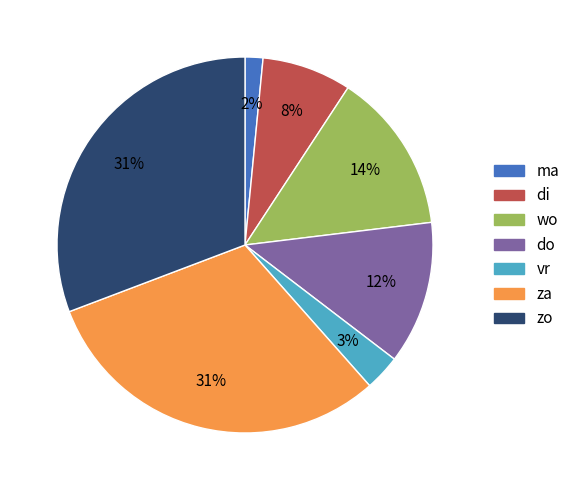

Does ma account for over 50% of the chart?

No